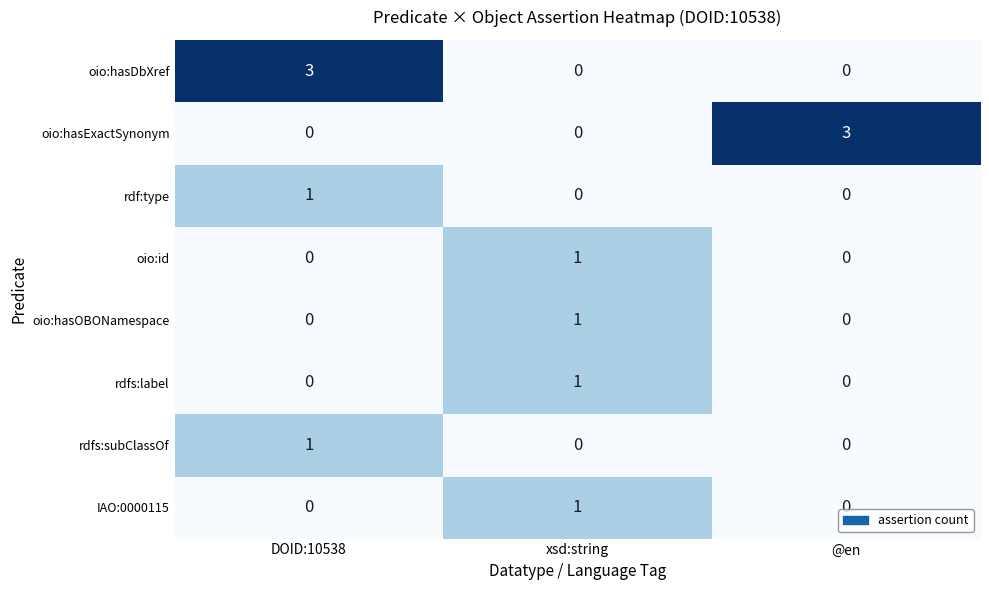

What is the maximum value for oio:hasDbXref?

3